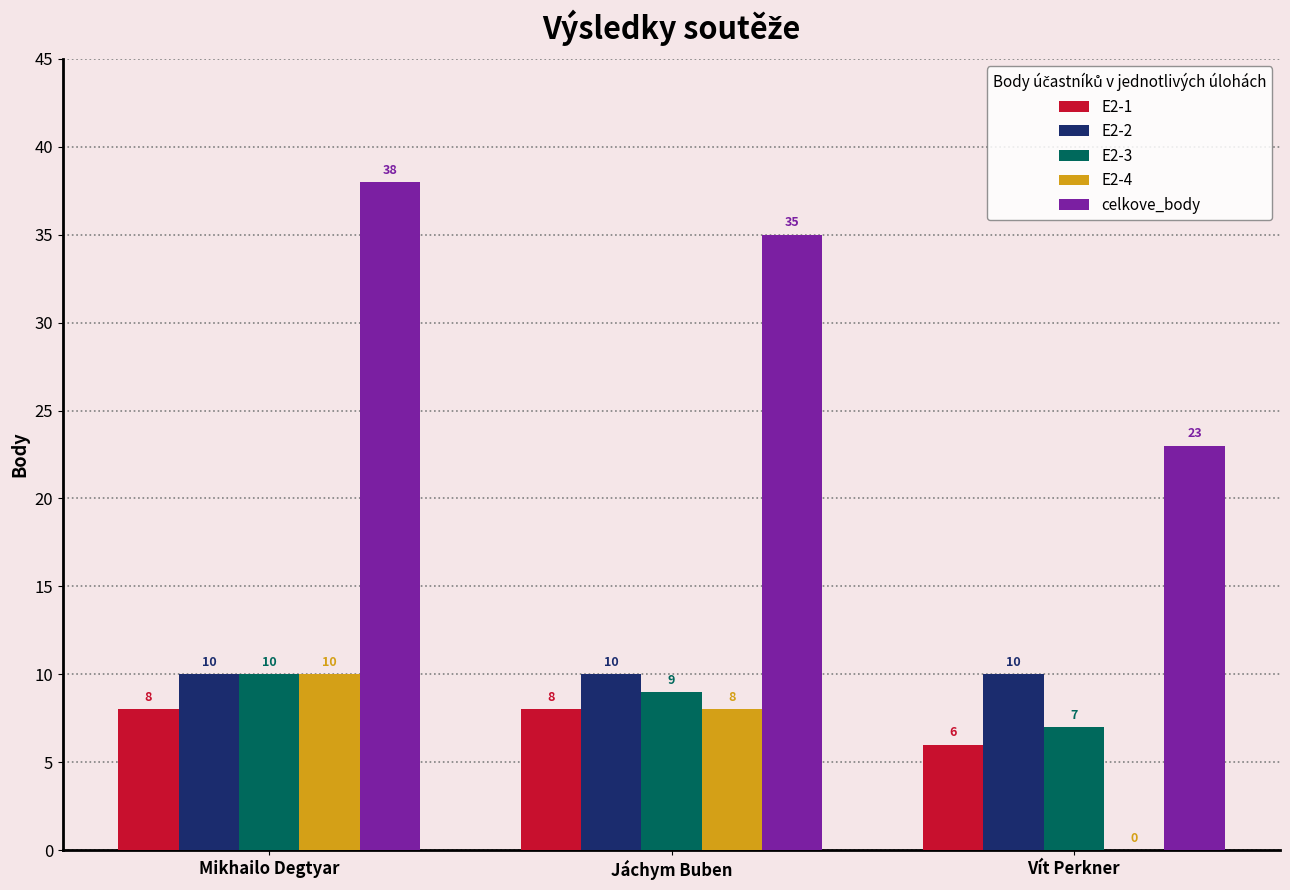

Count the celkove_body values in the range 23 to 38.

3